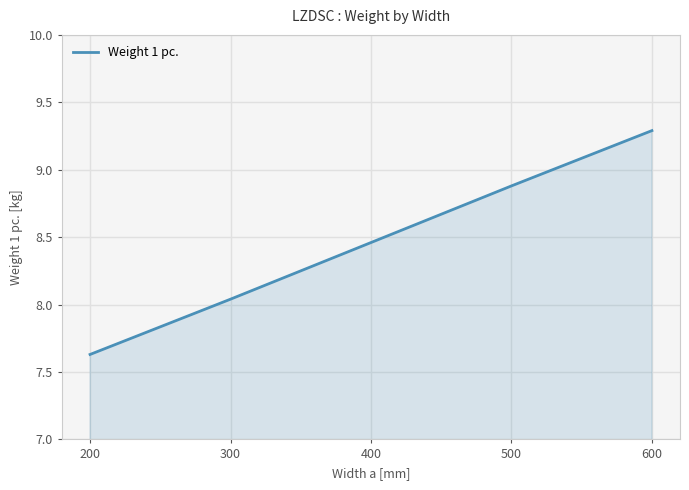

Count the number of data series in this chart.

1